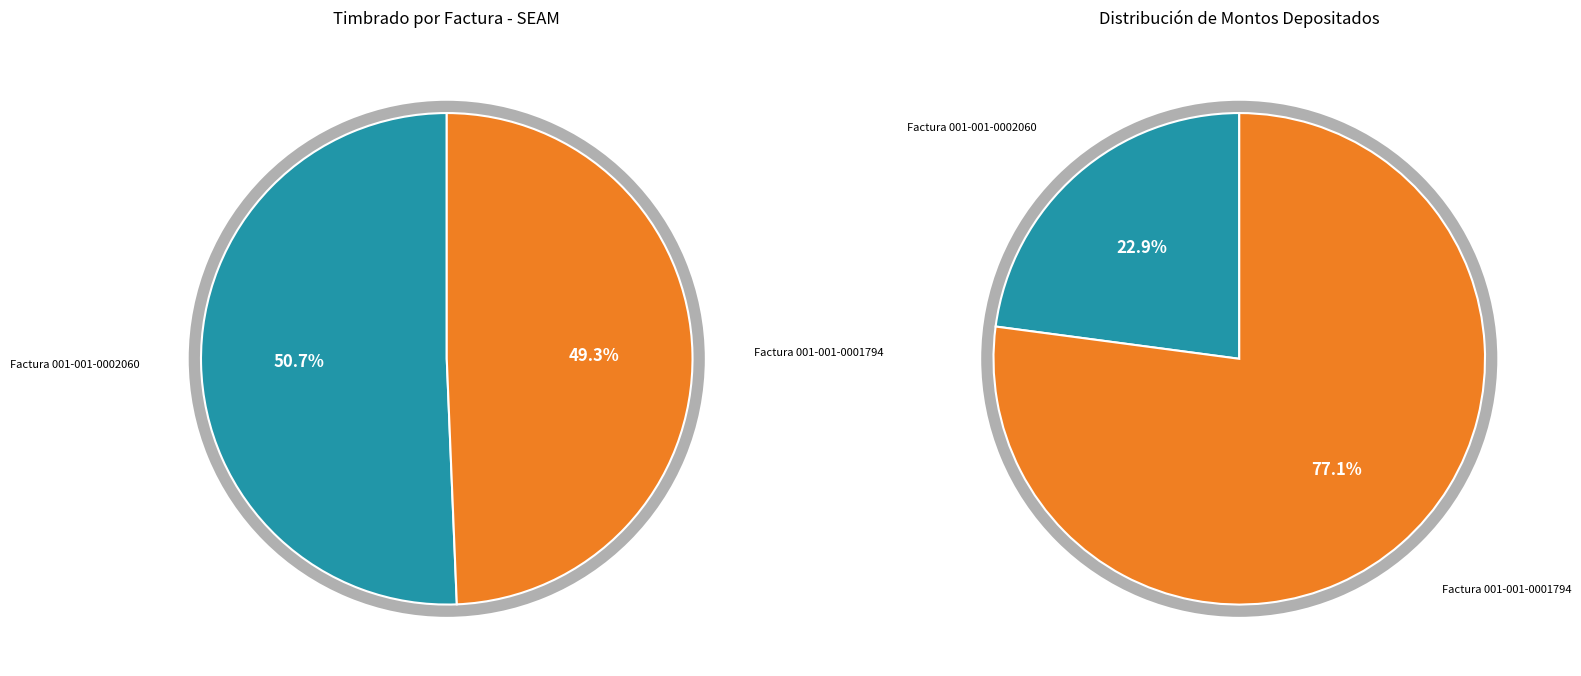

What is the smallest slice in the pie chart?

Factura 001-001-0001794